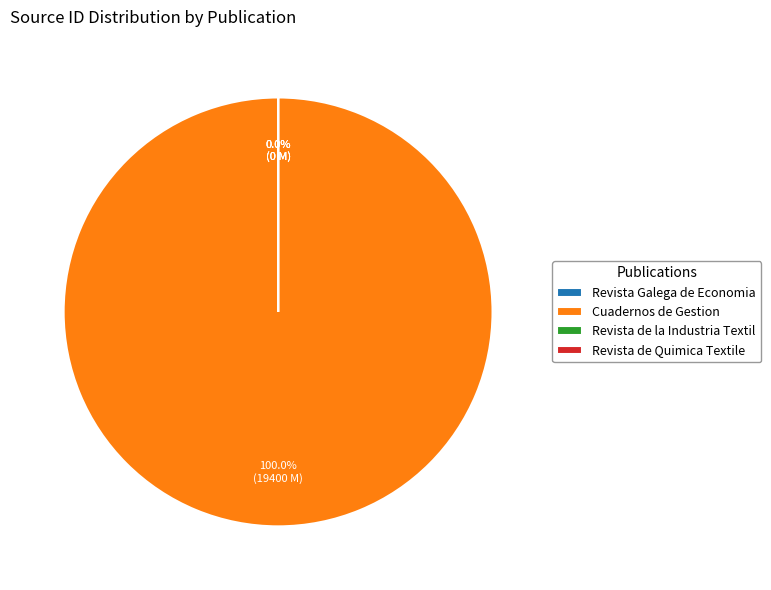

The Revista Galega de Economia slice represents 10% of the pie. True or false?

False